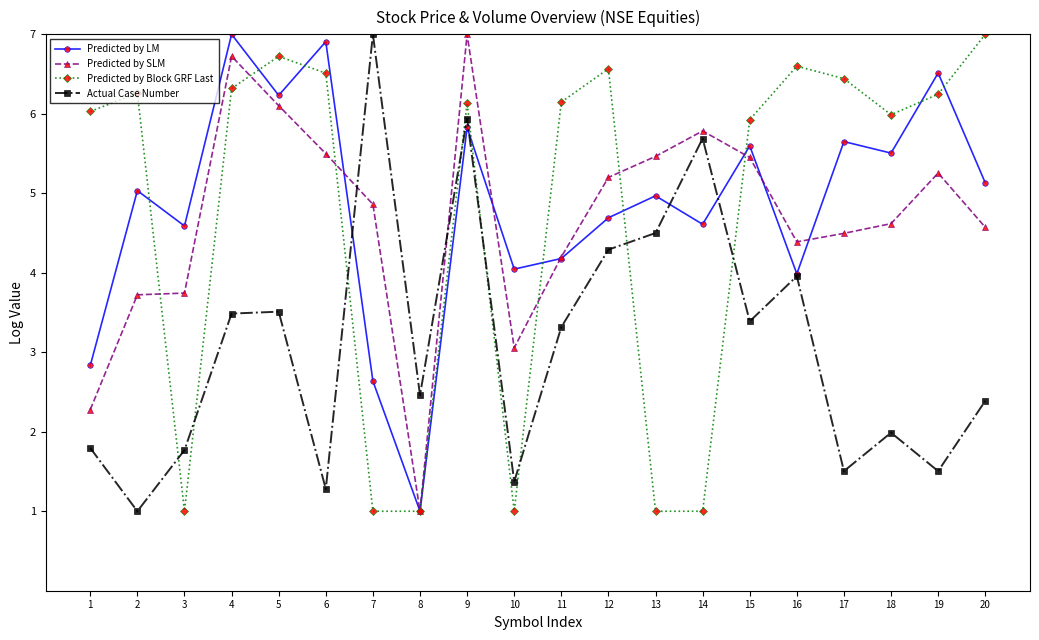

True or false: Actual Case Number has more than 2 points higher than both neighbors.

True